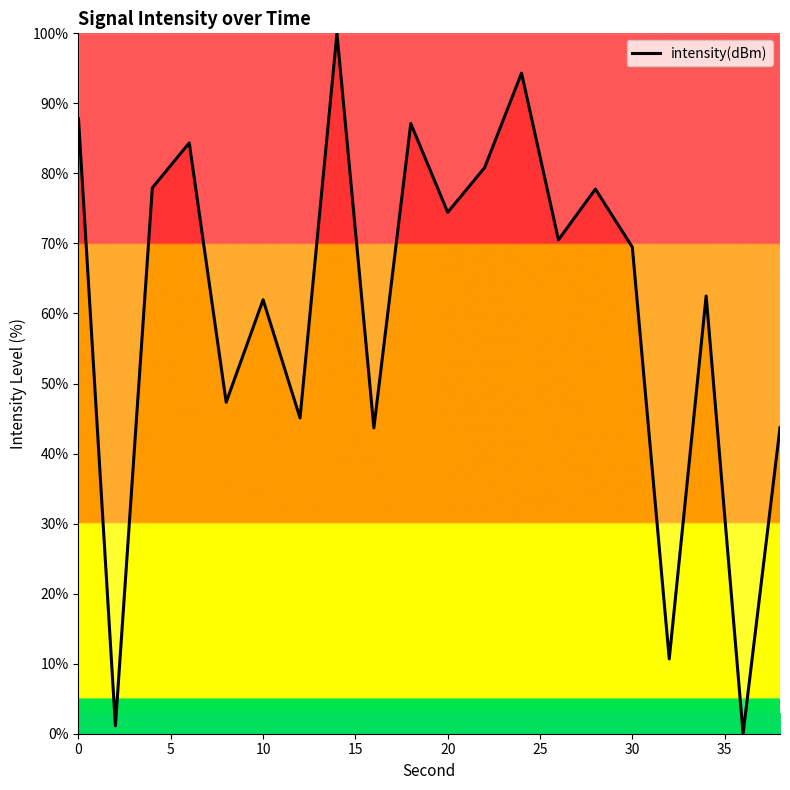

What is the difference between the maximum and minimum values?

100.0